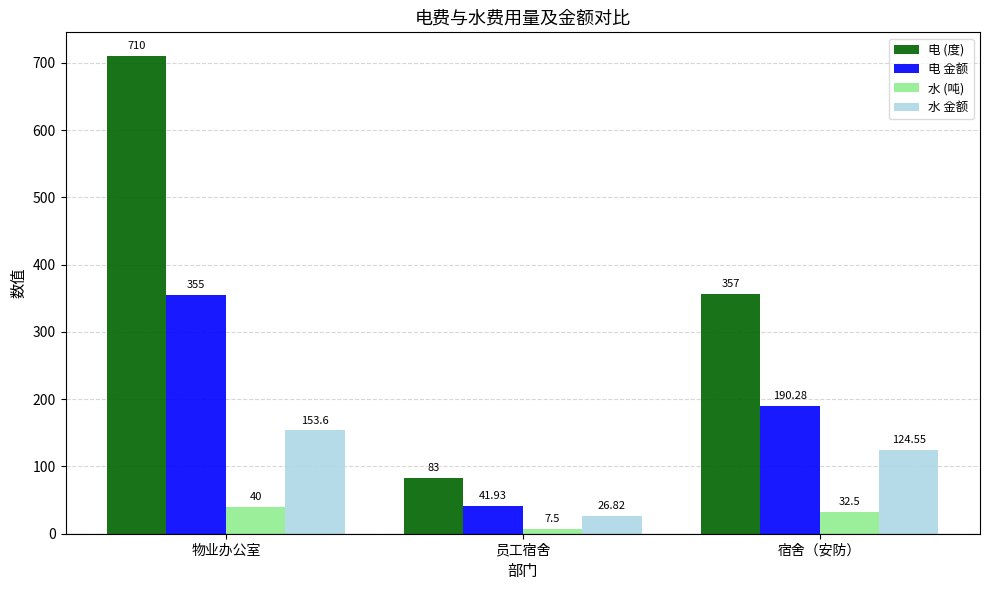

How many values in the 水 金额 series exceed 124?

2